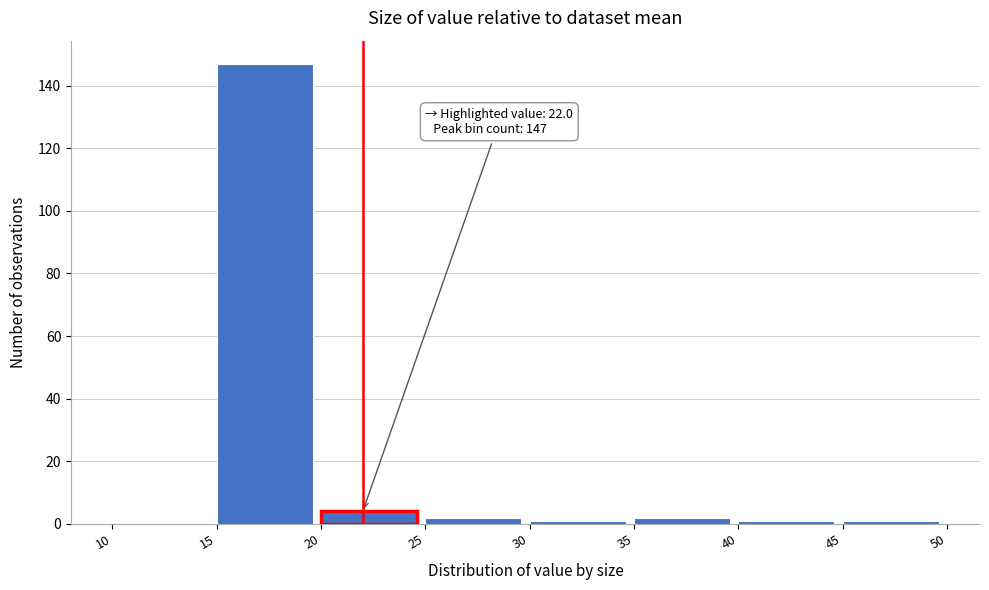

Over which range of the x-axis is the bar tallest?

15 to 20